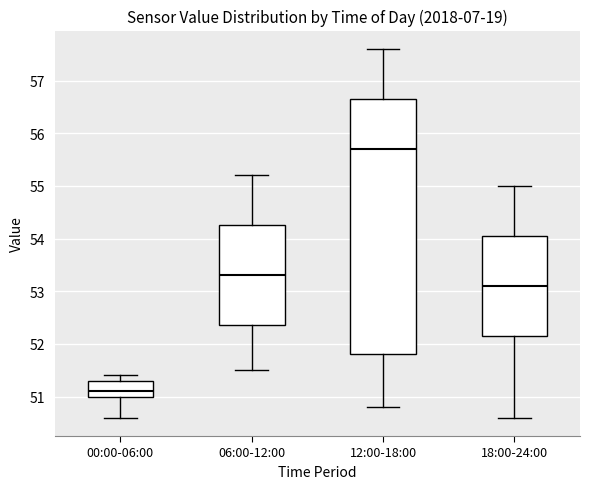

Reading left to right, transcribe this box plot: for each box, give where its median line is, the range the box spans, and where its two whiskers end, as read against the y-axis. The values are not printed on the chart, so give them approximately, as read against the axis.

00:00-06:00: median 51.1, box 51.0 to 51.3, whiskers 50.6 to 51.4
06:00-12:00: median 53.3, box 52.4 to 54.3, whiskers 51.5 to 55.2
12:00-18:00: median 55.7, box 51.8 to 56.7, whiskers 50.8 to 57.6
18:00-24:00: median 53.1, box 52.2 to 54.1, whiskers 50.6 to 55.0